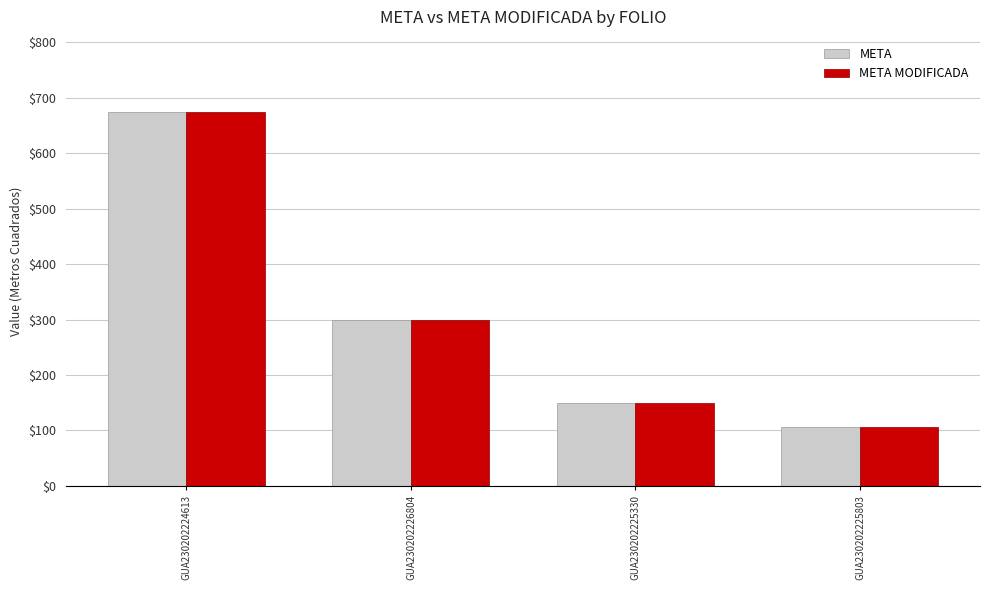

What is the label of the 4th bar from the left?

GUA230202225803